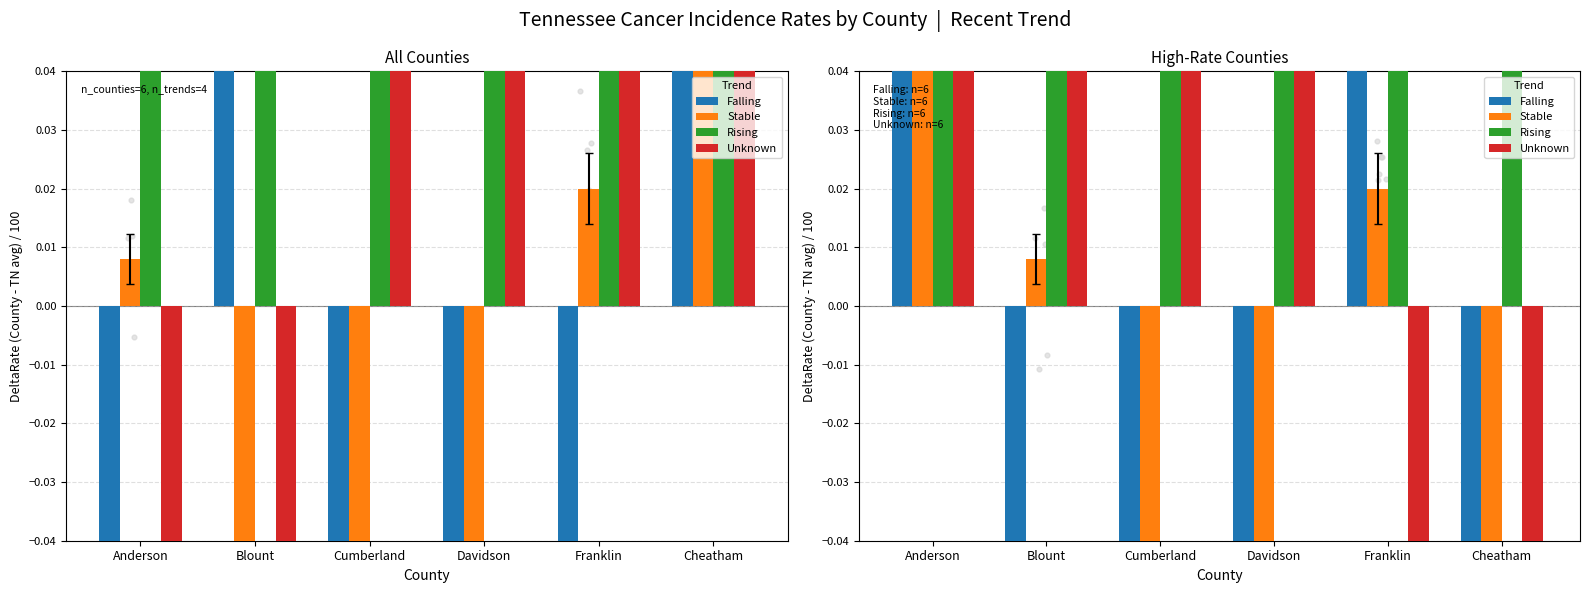

Which series reaches the minimum Y coordinate?

Unknown